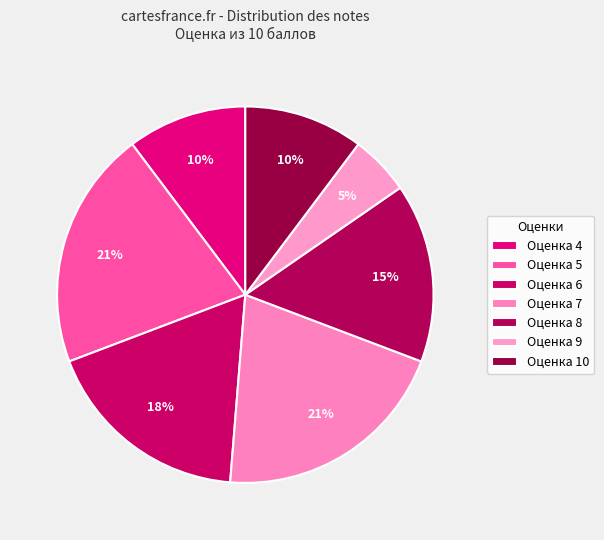

Which category has the smallest portion of the pie?

Оценка 9